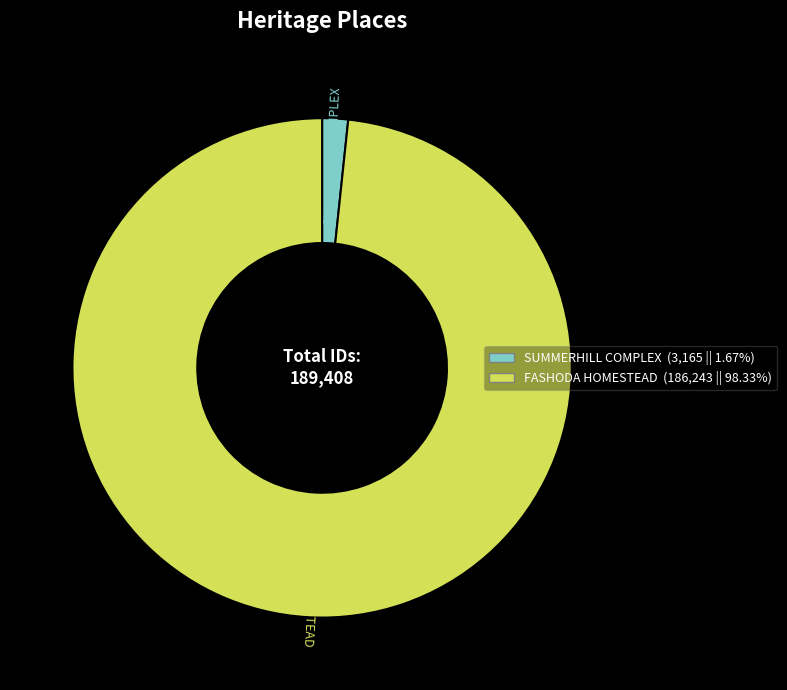

What is the largest slice in the pie chart?

FASHODA HOMESTEAD